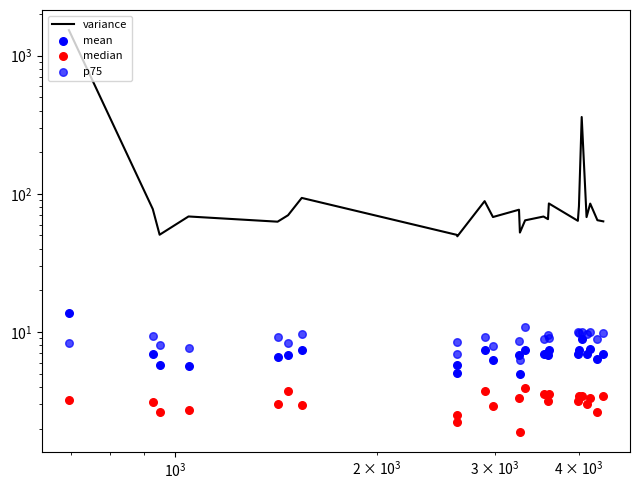

At how many categories does at least one series exceed 791?

1